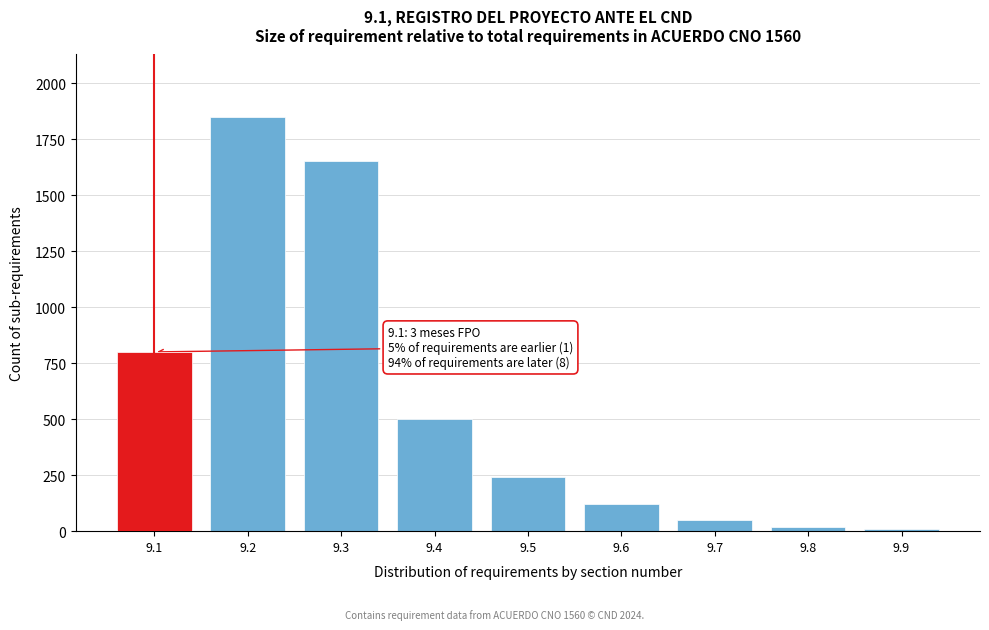

Reading left to right, list all the values displayed in this chart.

9.1=800	9.2=1850	9.3=1650	9.4=500	9.5=240	9.6=120	9.7=50	9.8=20	9.9=10